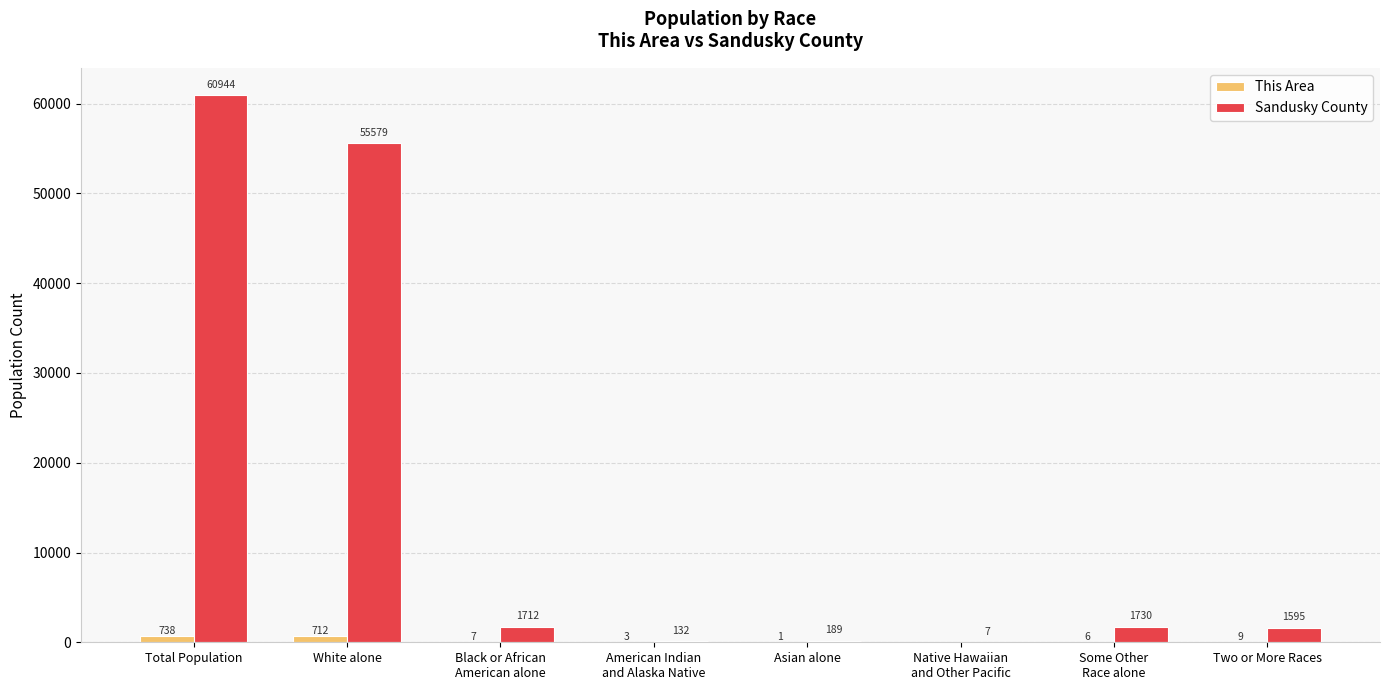

Which category has the highest value across all series?

Total Population